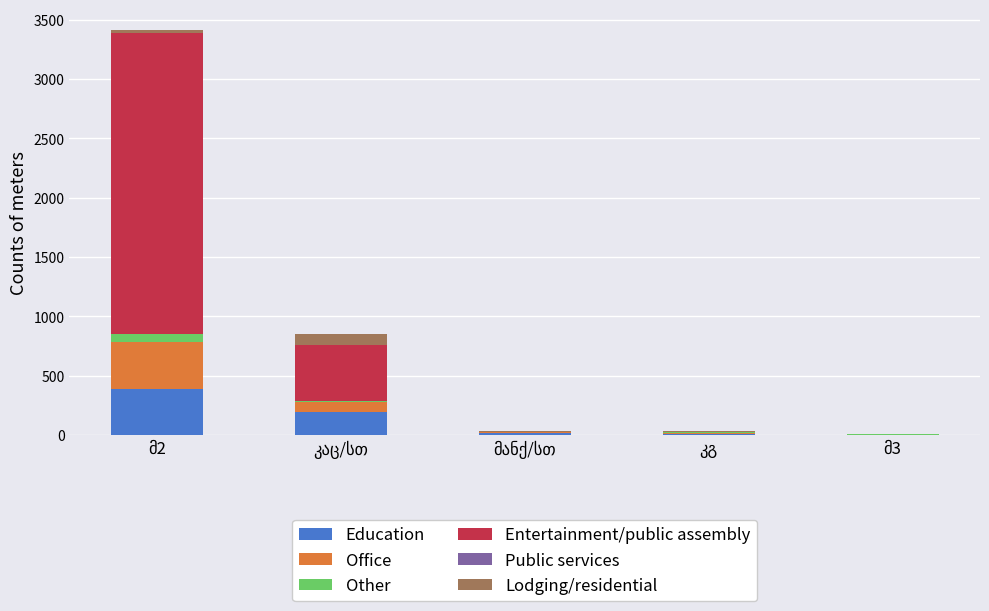

Are the bars horizontal?

No